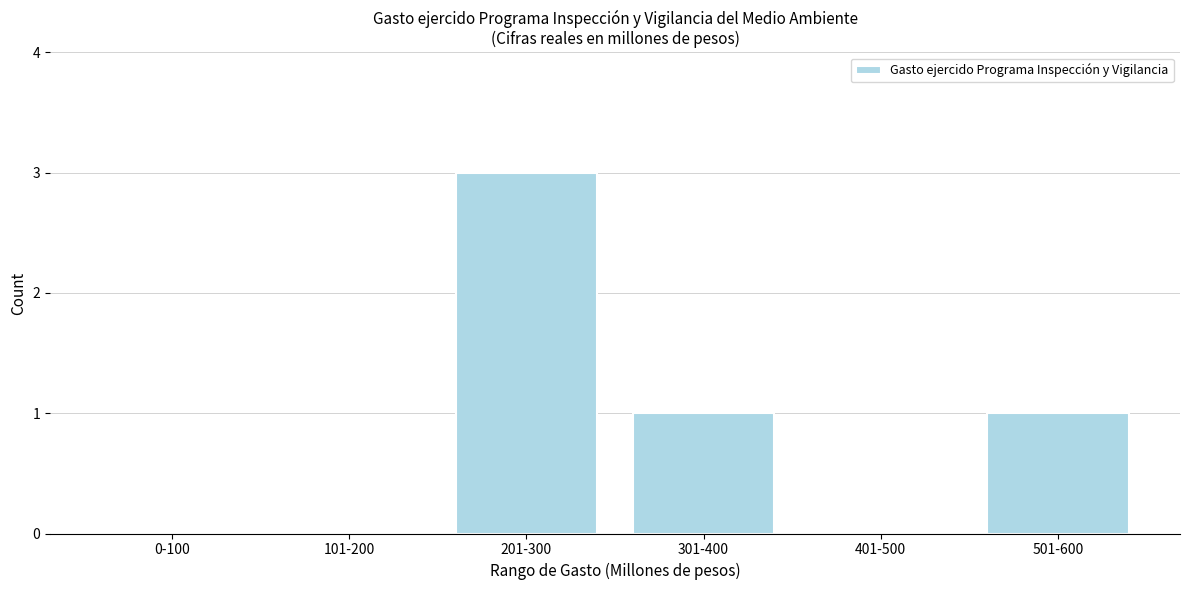

Reading left to right, extract all data points from this chart.

0-100=0	101-200=0	201-300=3	301-400=1	401-500=0	501-600=1